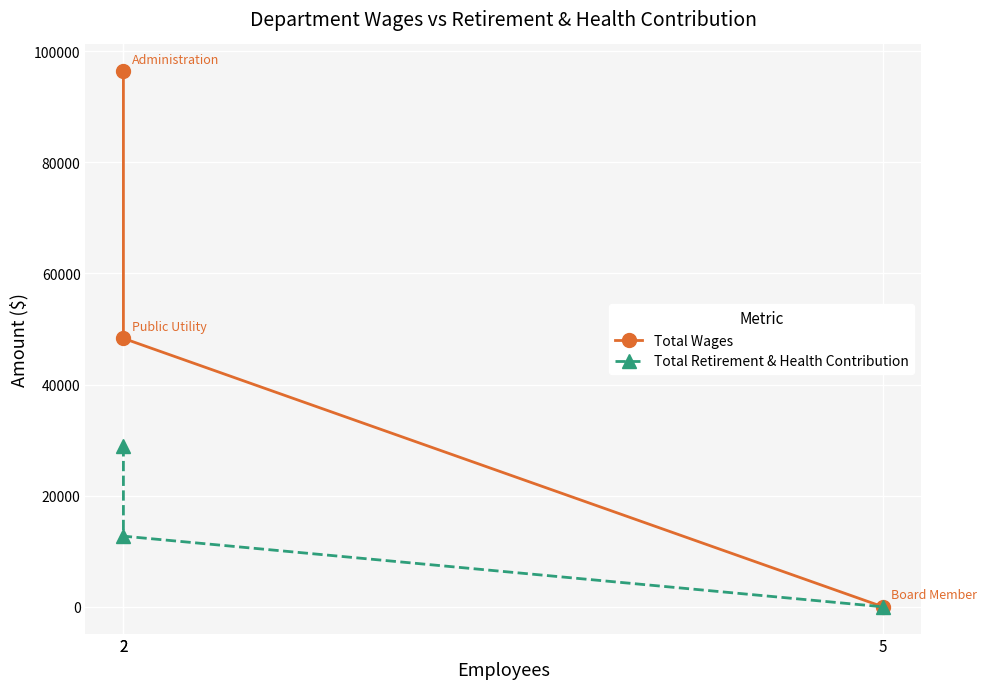

Reading left to right, list all the values displayed in this chart.

Total Wages: 96376	48305	0
Total Retirement & Health Contribution: 28900	12716	0